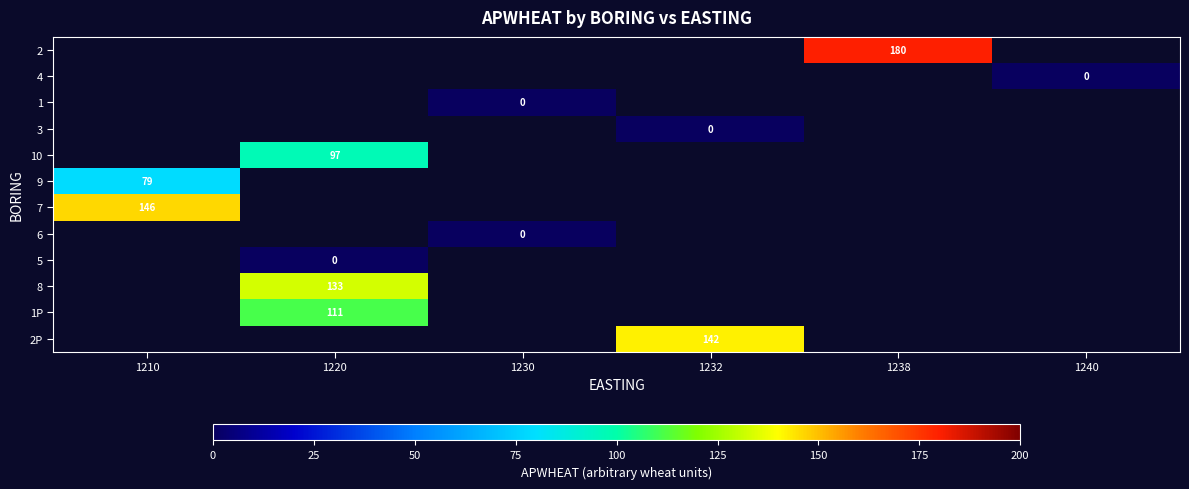

Is the value of 1 at 1230 greater than the value of 7 at 1210?

No